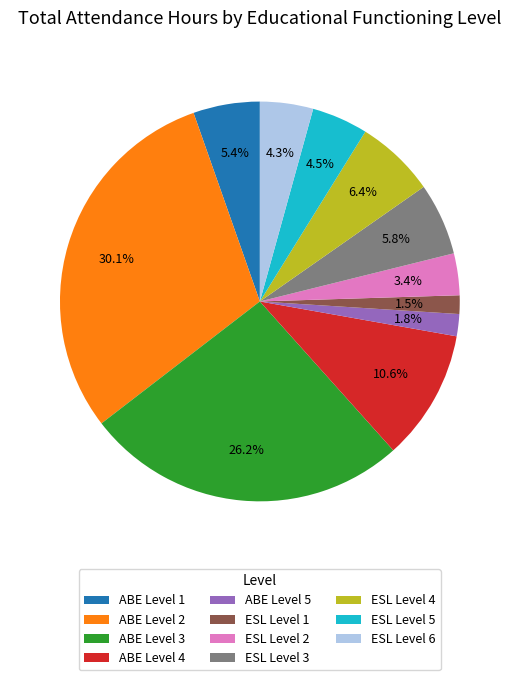

Which slice is the largest?

ABE Level 2